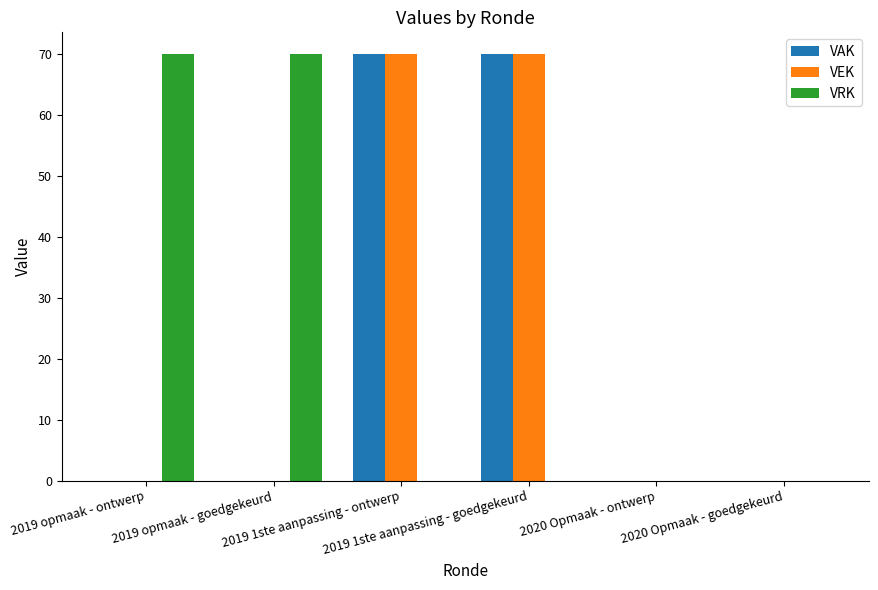

What is the greatest value displayed?

70